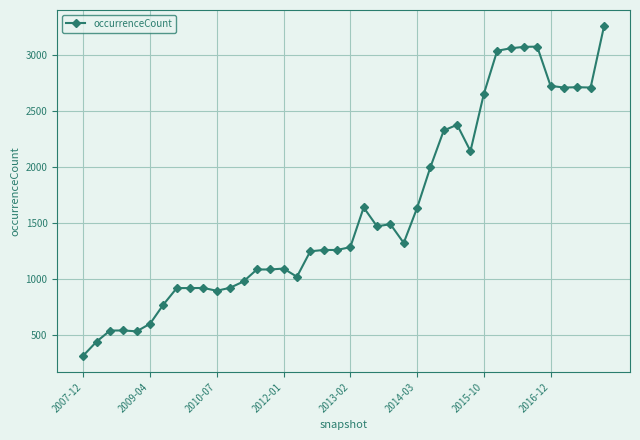

What is the value of the 30th point from the left?

2140